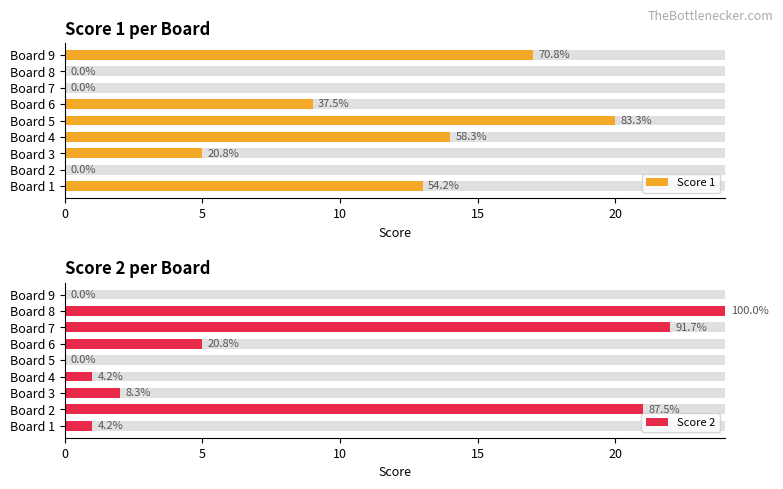

How many positive values does the Score 1 series have?

6